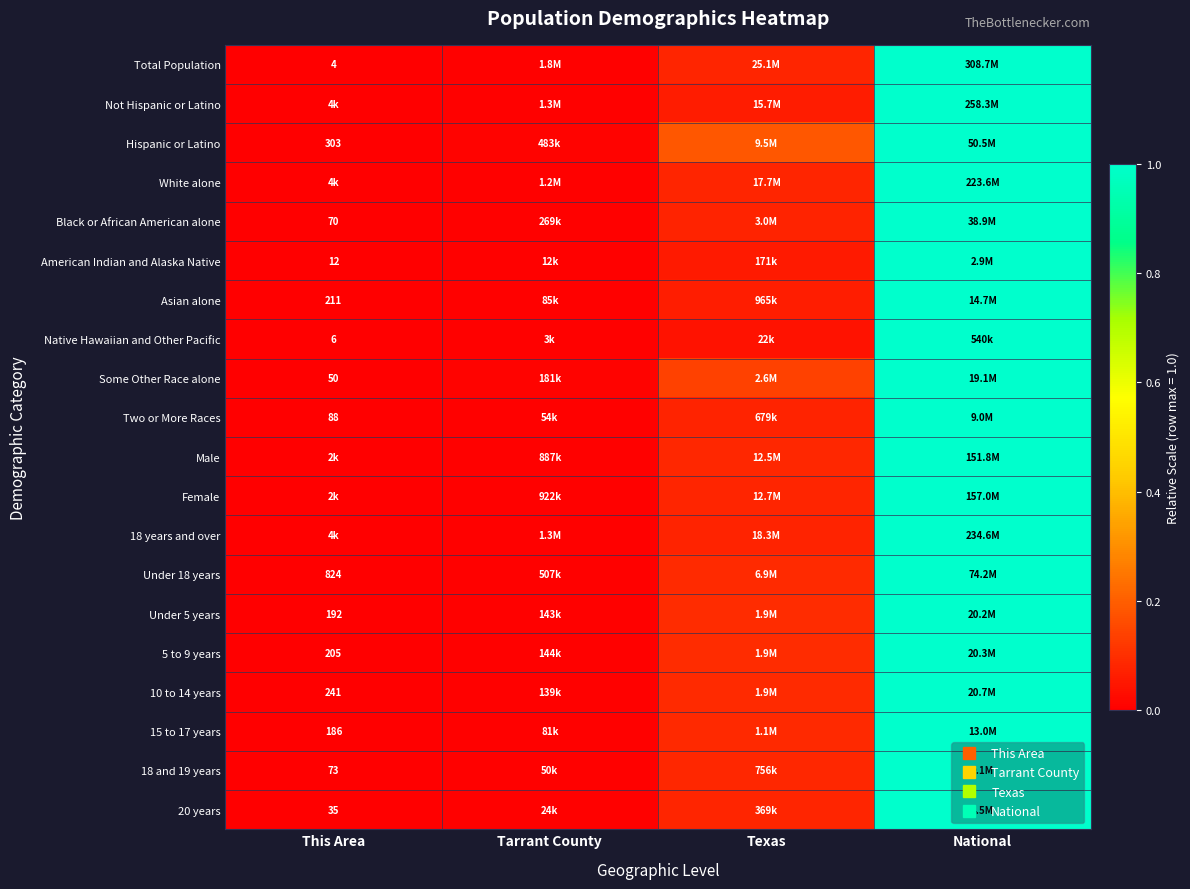

At which category is the sum across all series the highest?

National